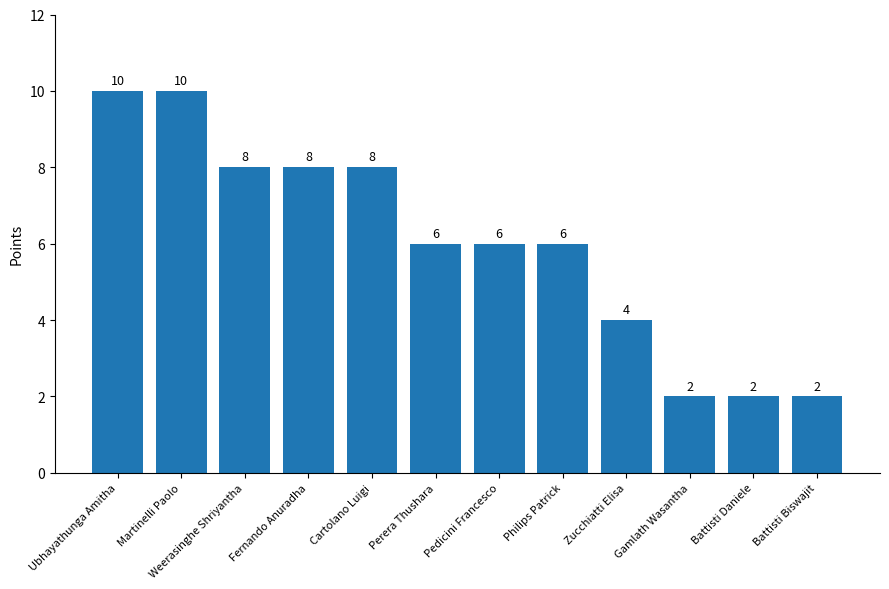

What is the label of the 2nd bar from the right?

Battisti Daniele